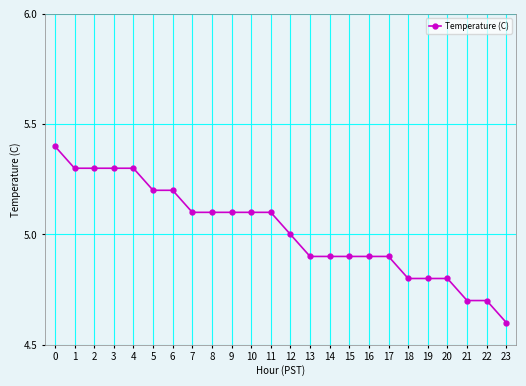

Approximately how many times larger is the value at 4 compared to 17?

1.1